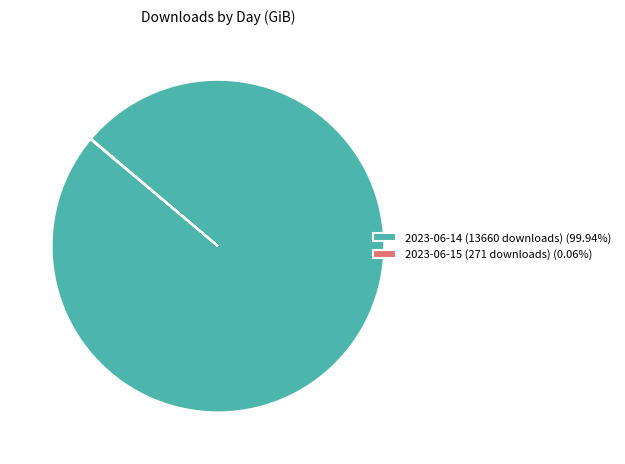

Is 2023-06-14 (13660 downloads) (99.94%) the majority of the pie?

Yes